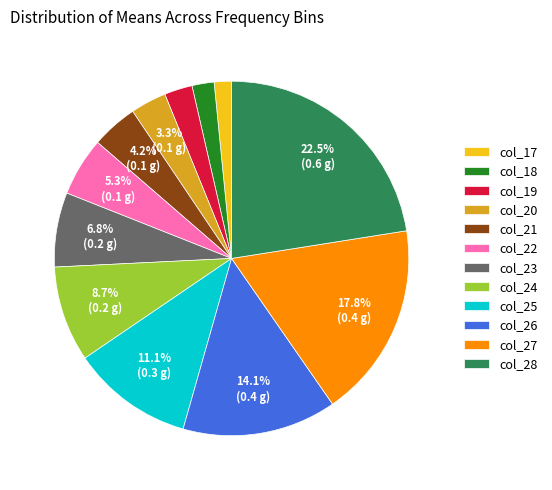

Is there a majority slice in this chart?

No